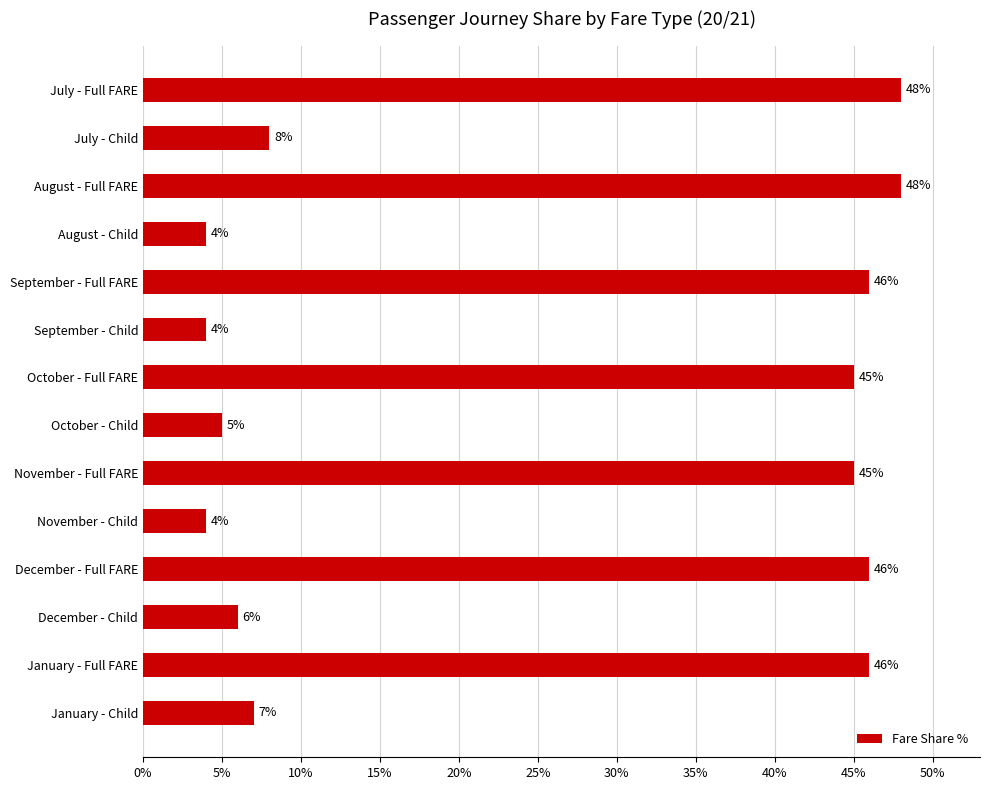

What value does the data have at August - Child, to the nearest 5?

5